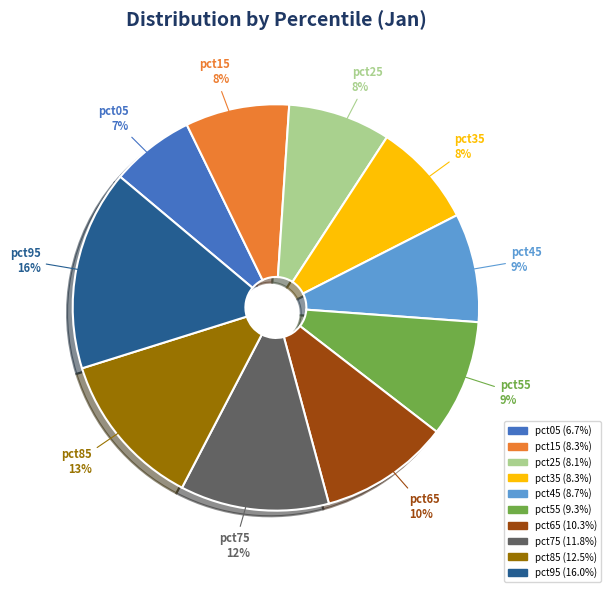

Is there any slice that represents more than half of the pie?

No